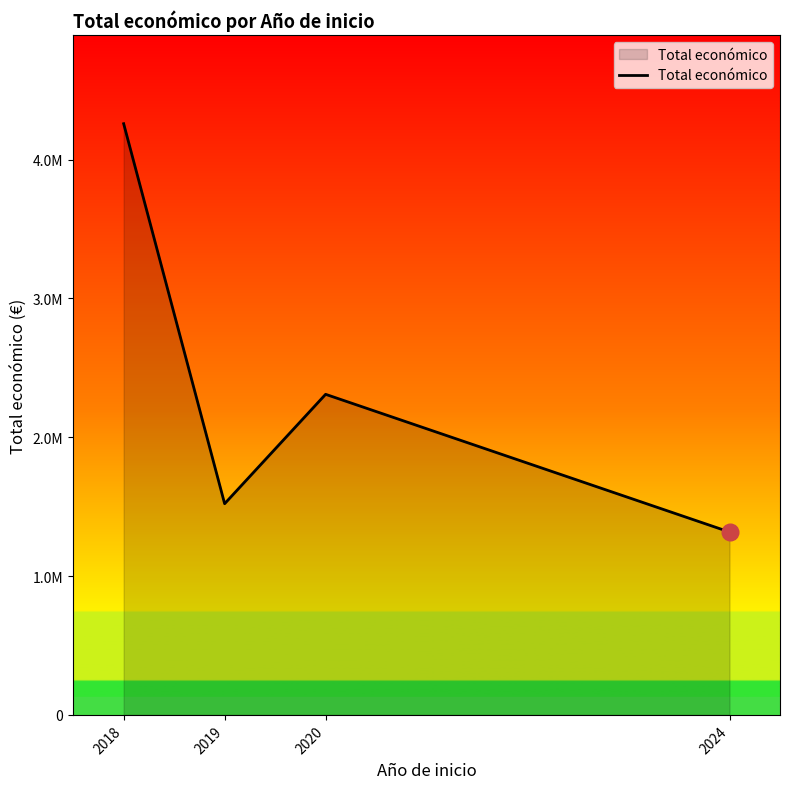

Is this an area chart (filled region under the line)?

Yes